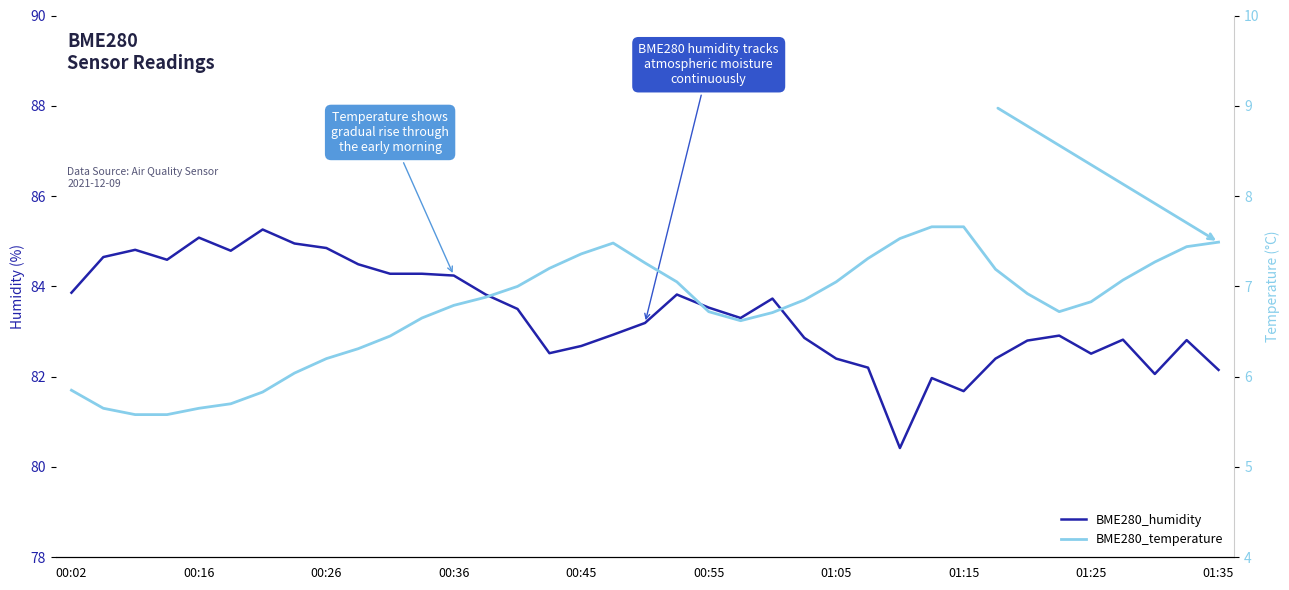

What is the total value across all series at 25?

89.5